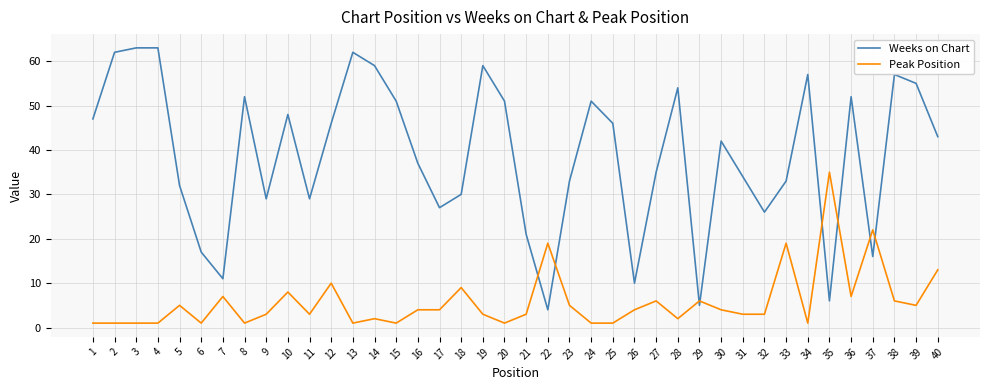

How many values in the Peak Position series are below 4?

20